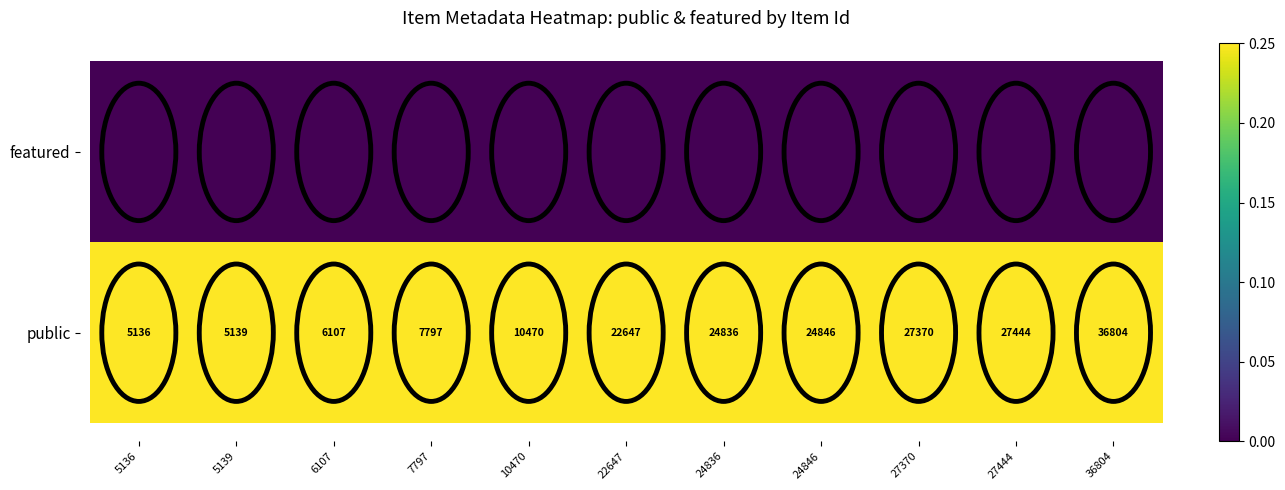

Rank the categories by public value from highest to lowest.

36804, 27444, 27370, 24846, 24836, 22647, 10470, 7797, 6107, 5139, 5136